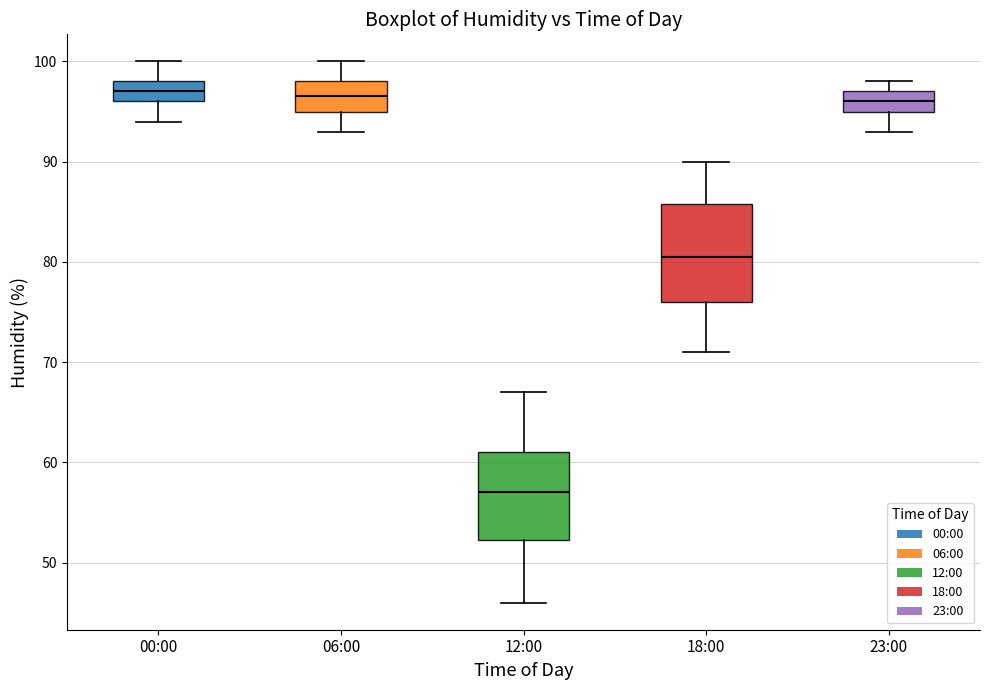

Reading left to right, read every box against the y-axis: the position of its median line, the range the box covers, and the ends of its whiskers. The values are not printed on the chart, so give them approximately, as read against the axis.

00:00: median 97, box 96 to 98, whiskers 94 to 100
06:00: median 97, box 95 to 98, whiskers 93 to 100
12:00: median 57, box 52 to 61, whiskers 46 to 67
18:00: median 81, box 76 to 86, whiskers 71 to 90
23:00: median 96, box 95 to 97, whiskers 93 to 98